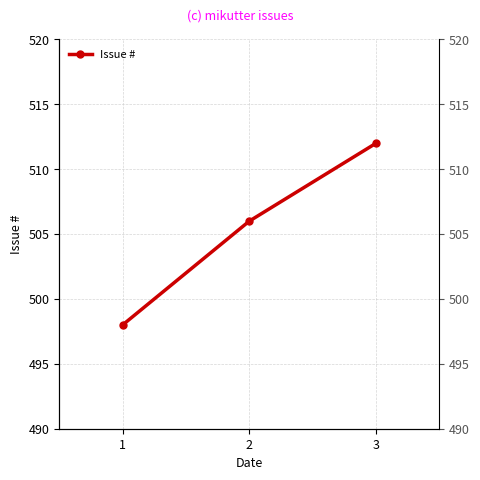

Count the number of values greater than 506.

1